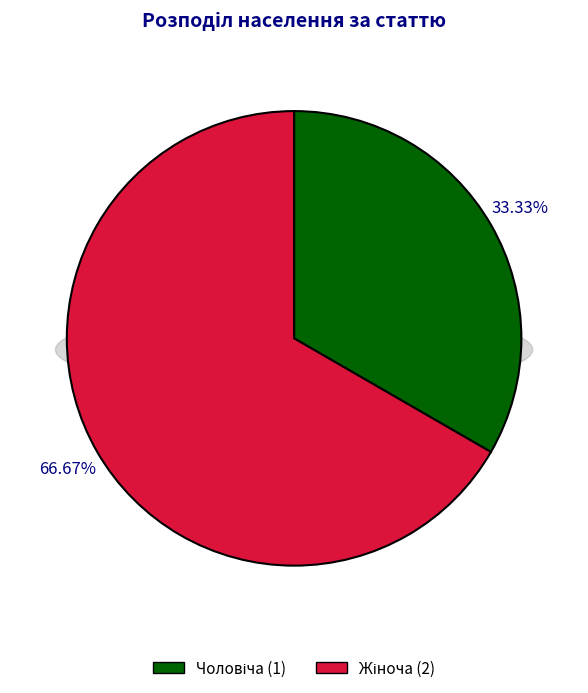

Count the number of slices in the pie.

2